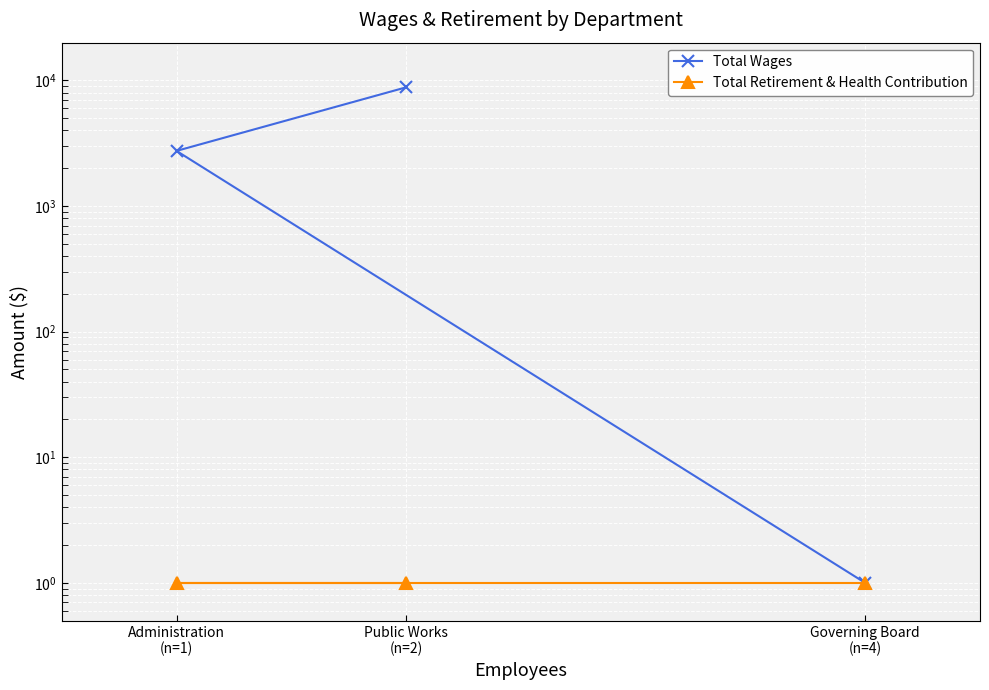

The value of Total Retirement & Health Contribution at Public Works
(n=2) is 1. True or false?

True